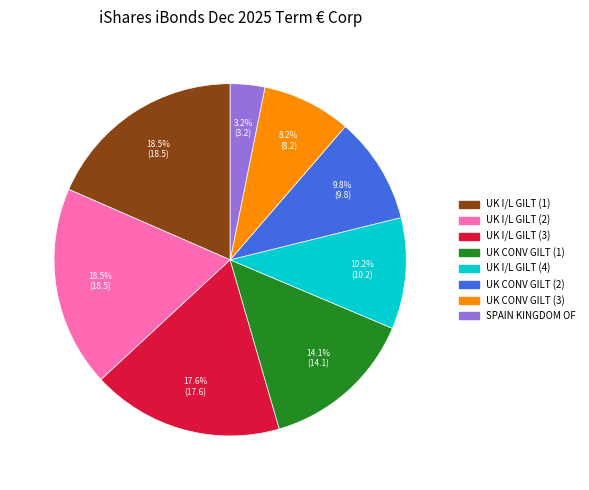

To the nearest percent, what is the difference between the largest and smallest slice percentages?

15%